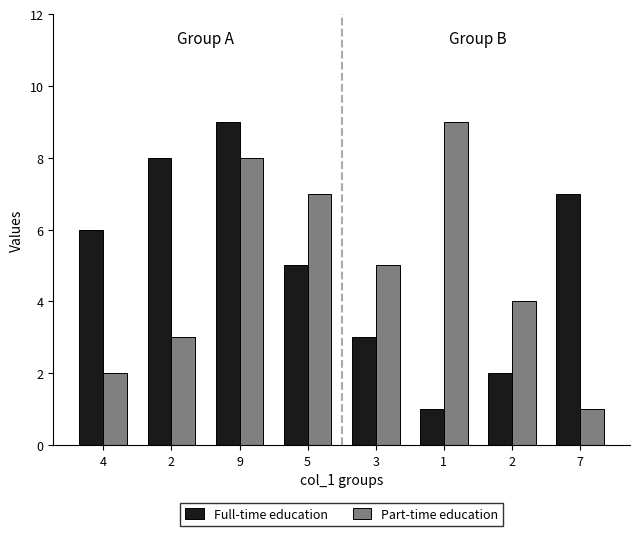

Reading left to right, extract all data points from this chart.

Full-time education: 4=6	2=8	9=9	5=5	3=3	1=1	2=2	7=7
Part-time education: 4=2	2=3	9=8	5=7	3=5	1=9	2=4	7=1